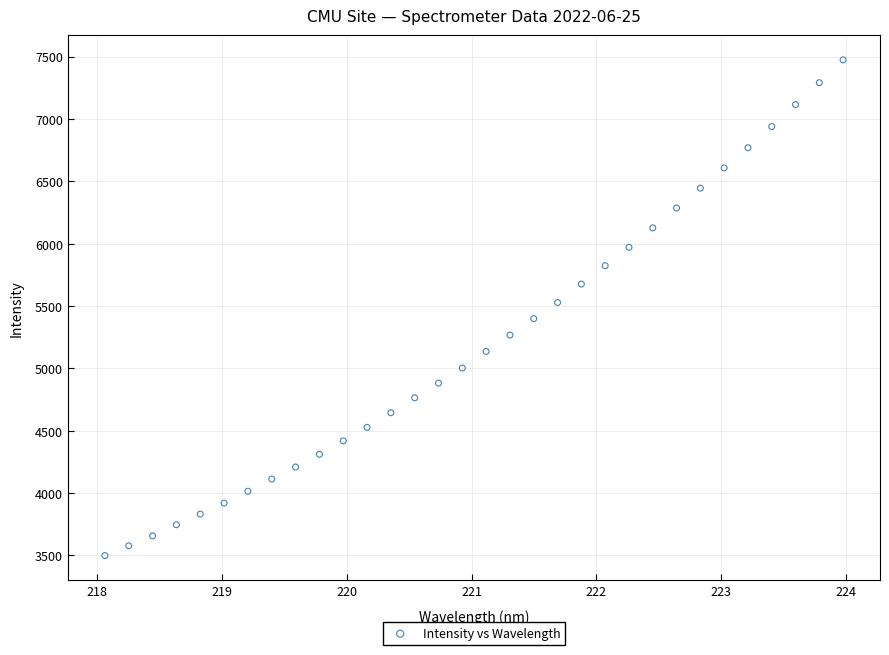

What is the range of Y values (max minus min)?

3975.1